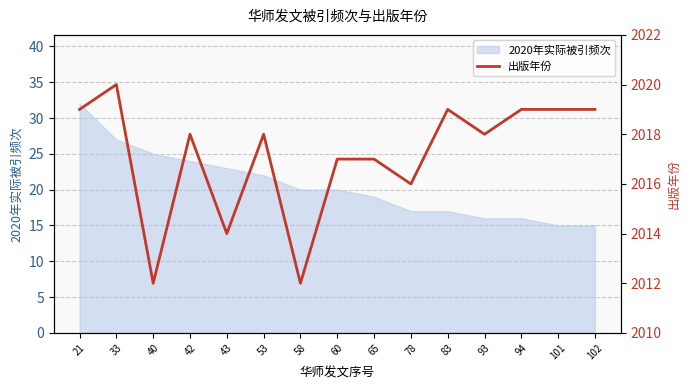

The value of 2020年实际被引频次 at 21 is 43. True or false?

False